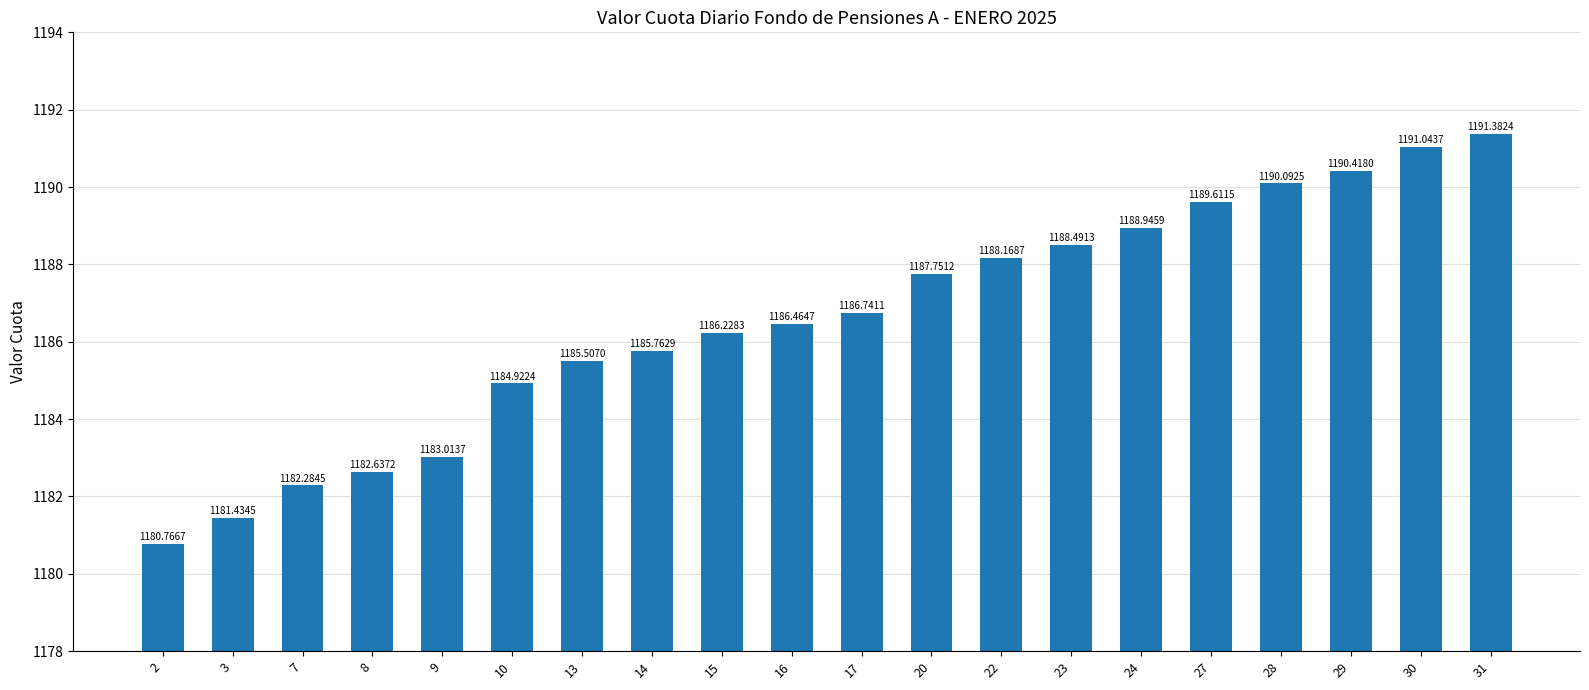

What is the difference between the values at 3 and 10?

3.5